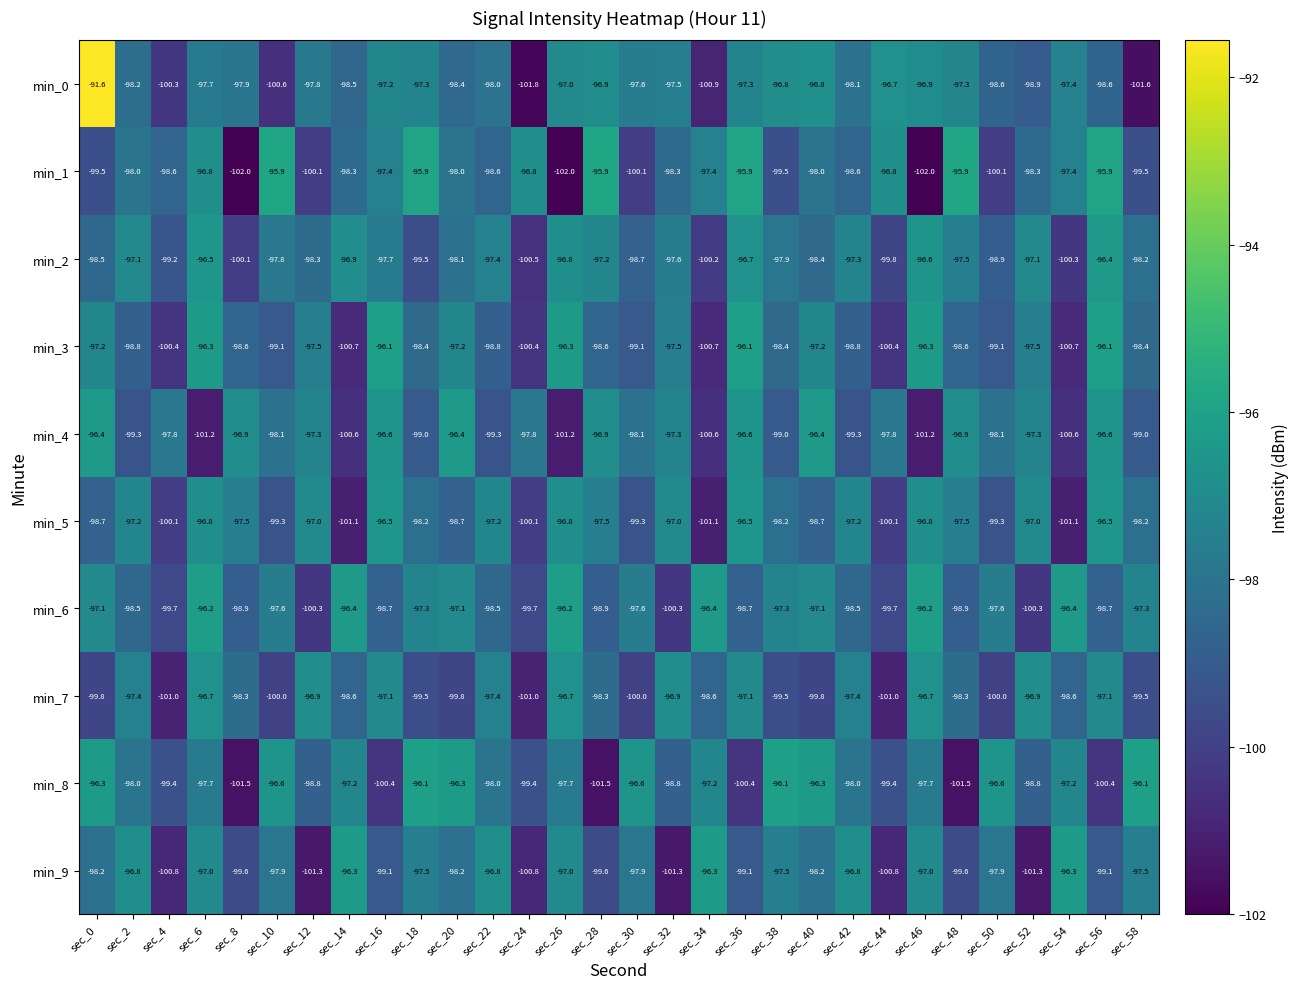

True or false: min_8 has a value of -96.6 at sec_10.

True